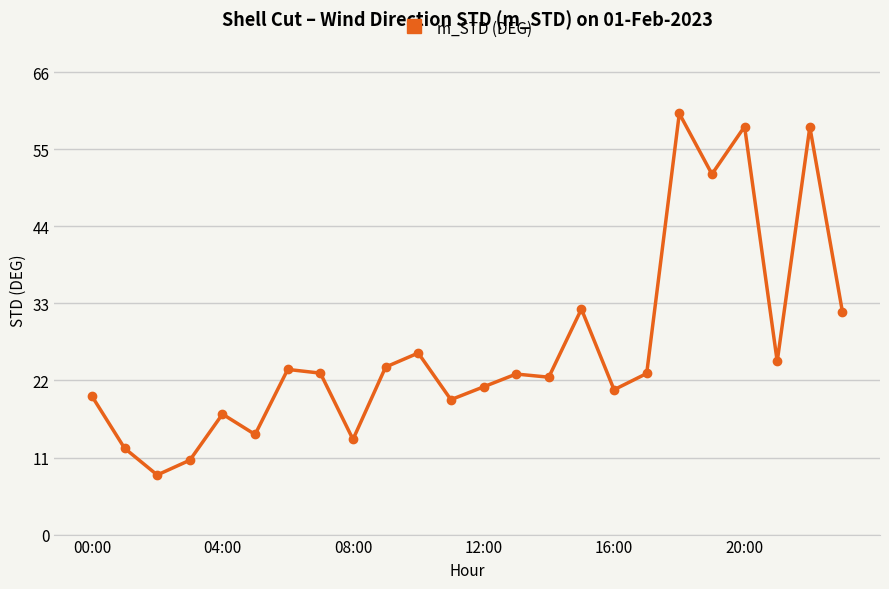

What is the value of the 4th point from the left?

10.6